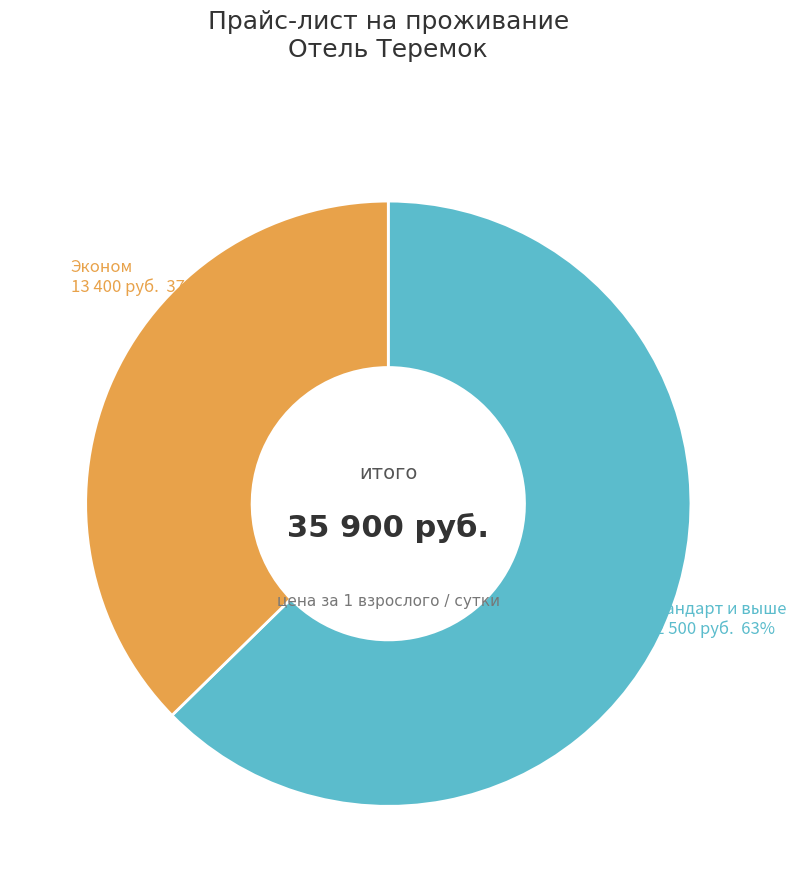

Does any single category account for the majority?

Yes